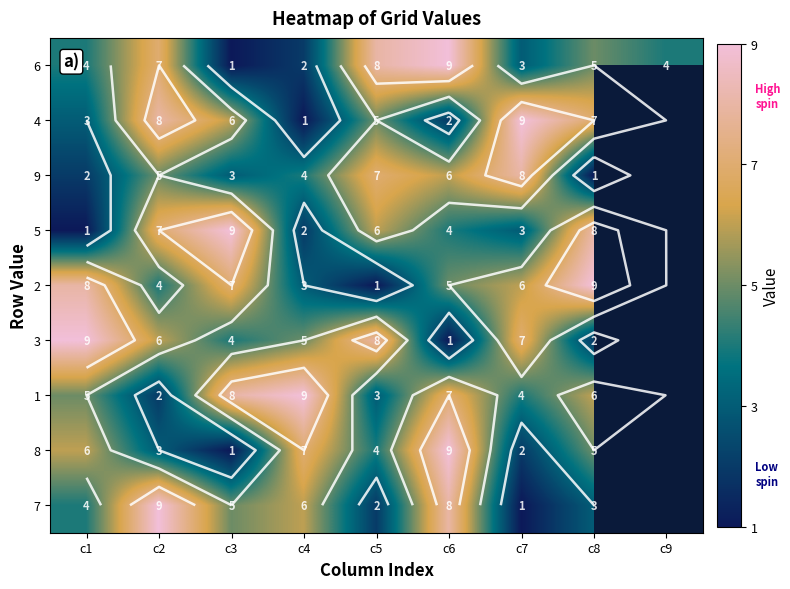

What is the minimum value shown in the chart?

1.0